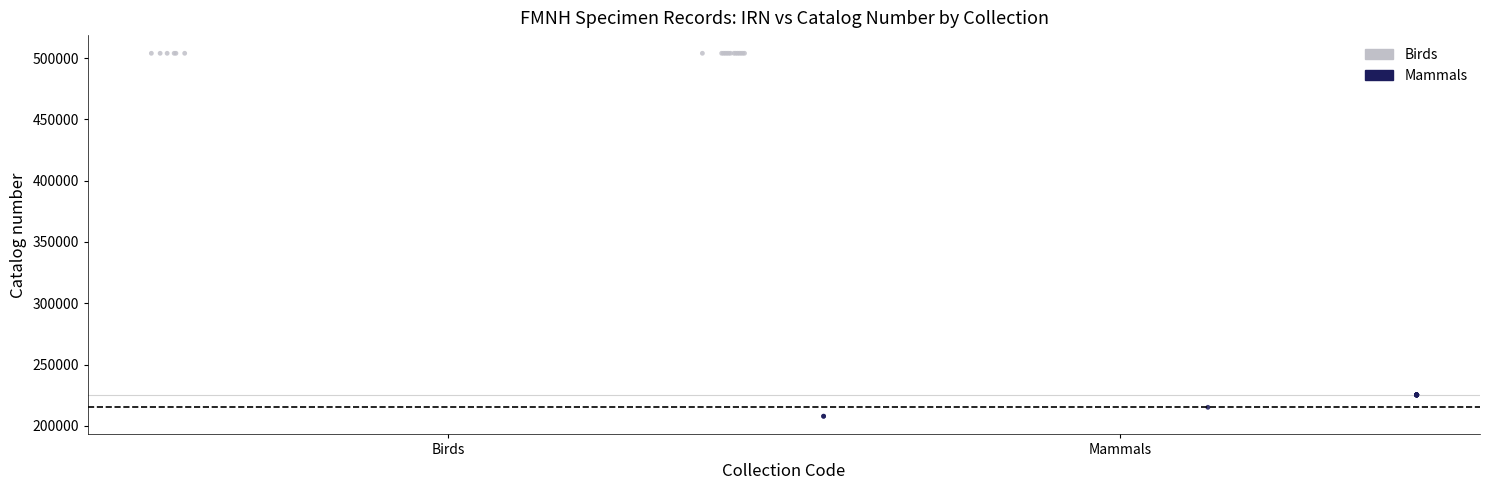

Which series has the widest spread of Y values?

Mammals